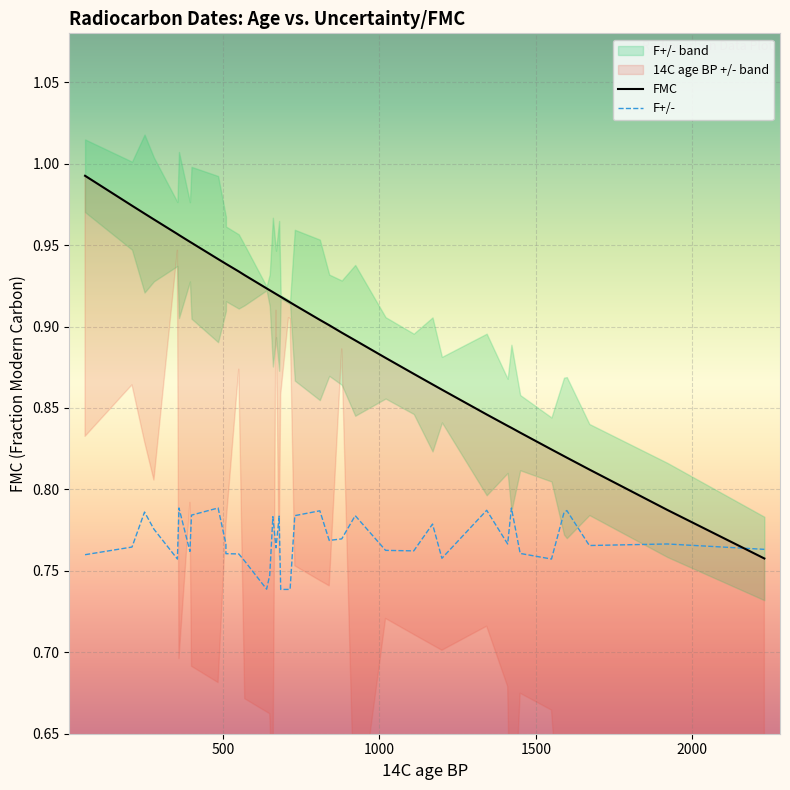

How many lines are shown in the chart?

2